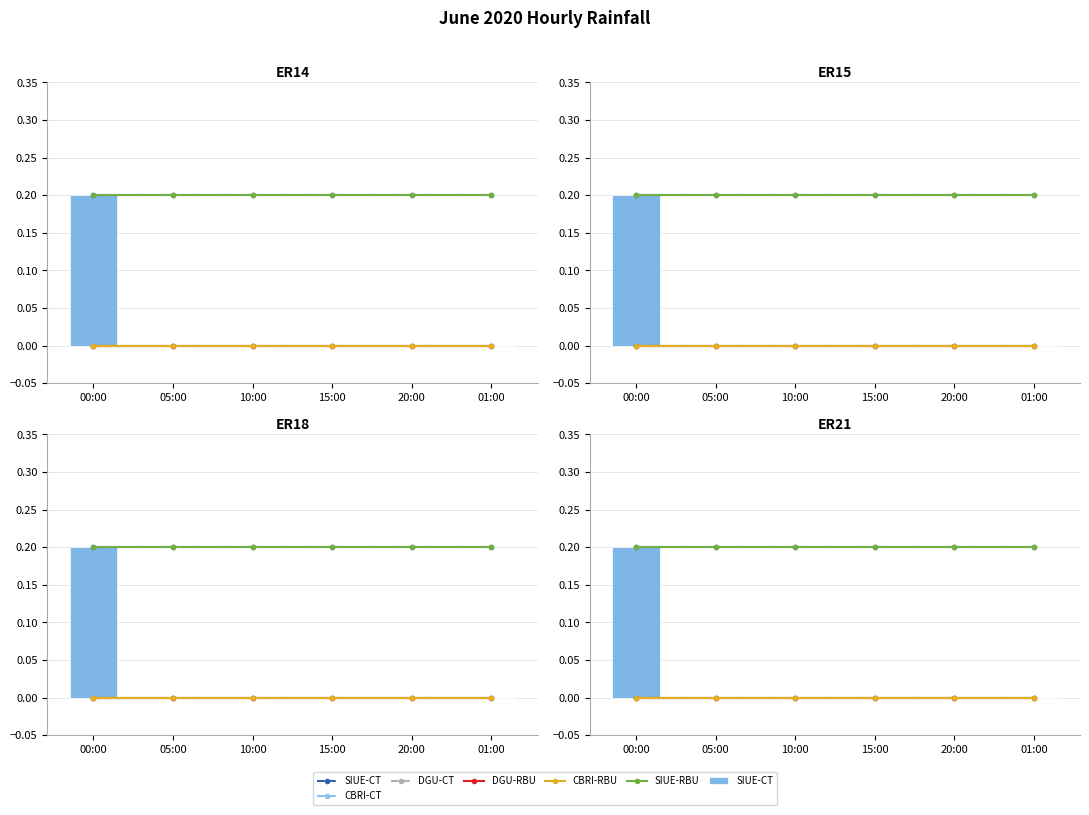

At which label does CBRI-RBU reach its peak?

00:00